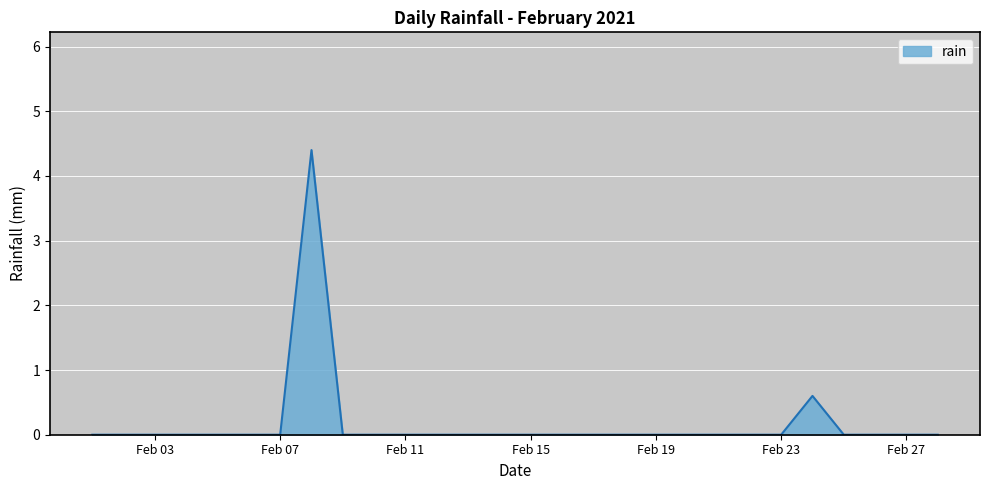

What is the difference between the maximum and minimum values?

4.4